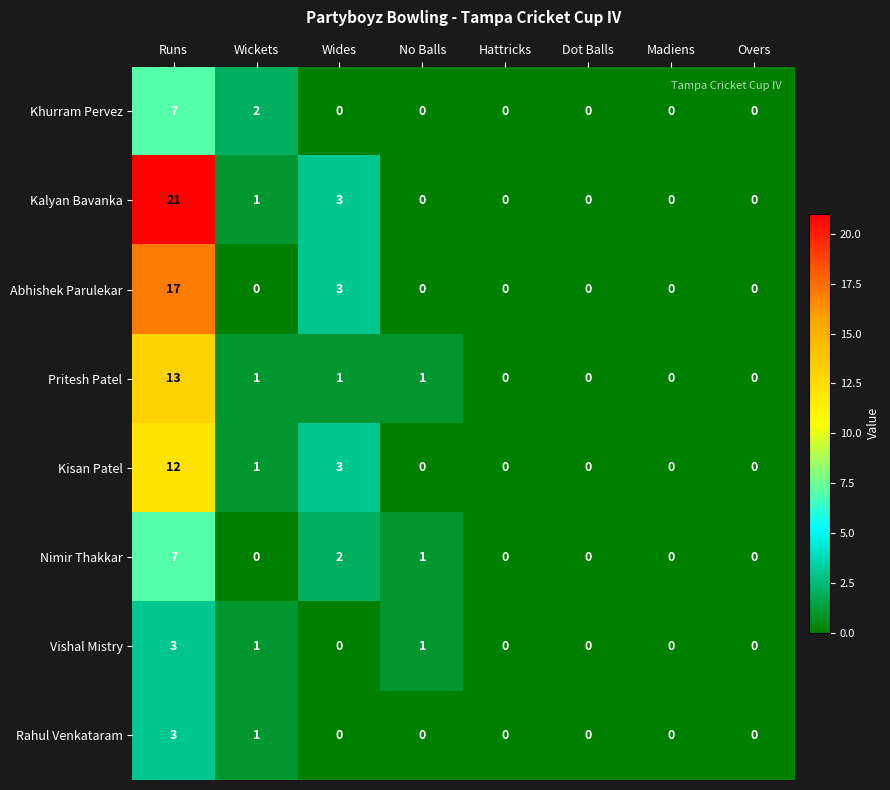

Where is Nimir Thakkar nearest to the value 3?

Wides